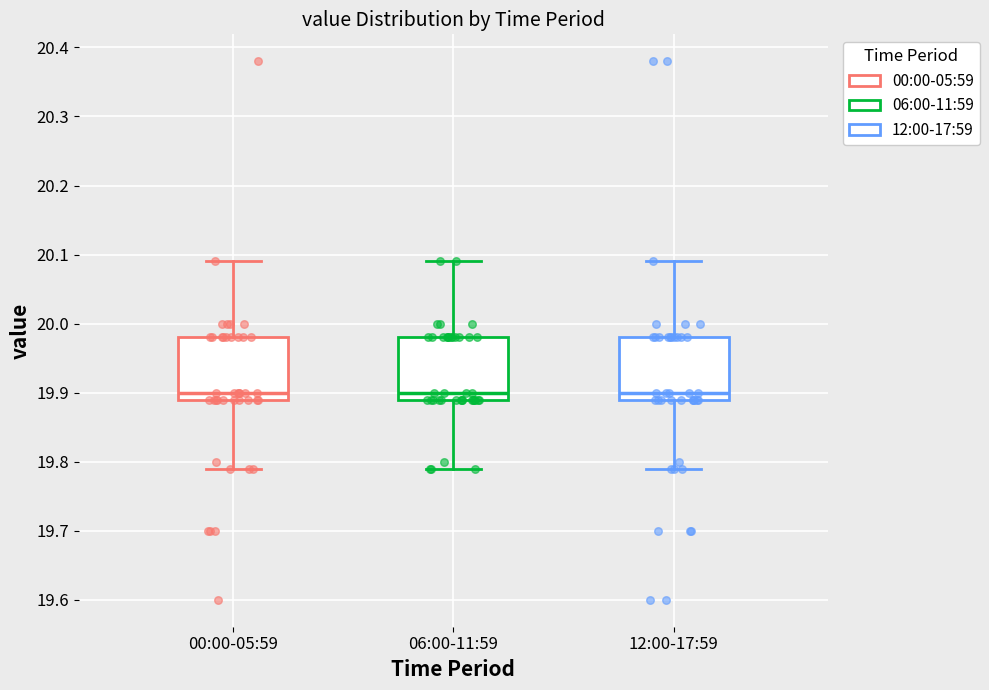

Reading left to right, transcribe this box plot: for each box, give where its median line is, the range the box spans, and where its two whiskers end, as read against the y-axis. The values are not printed on the chart, so give them approximately, as read against the axis.

00:00-05:59: median 19.90, box 19.89 to 19.98, whiskers 19.79 to 20.09
06:00-11:59: median 19.90, box 19.89 to 19.98, whiskers 19.79 to 20.09
12:00-17:59: median 19.90, box 19.89 to 19.98, whiskers 19.79 to 20.09